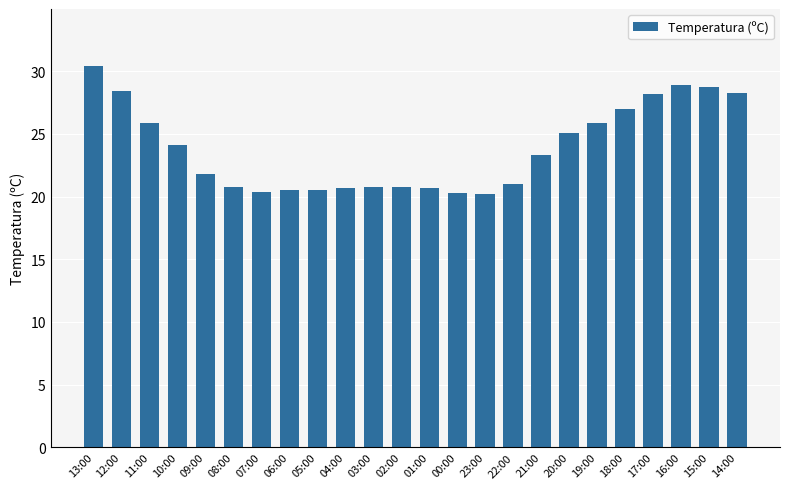

What is the average value?

23.9